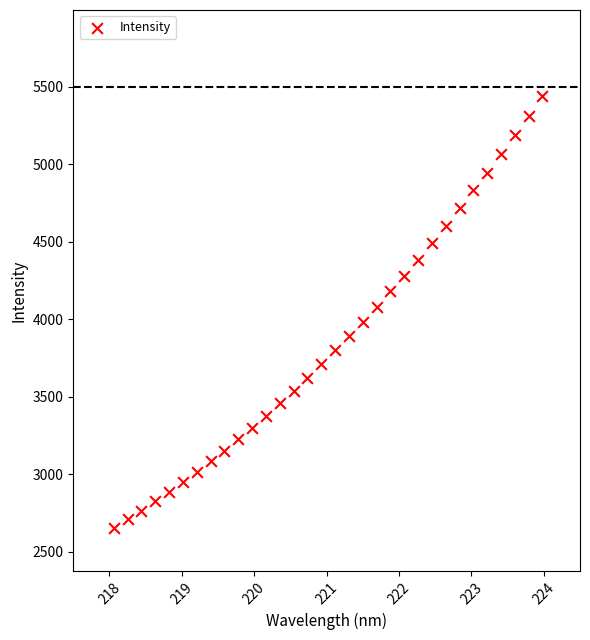

What is the range of X values (max minus min)?

5.9